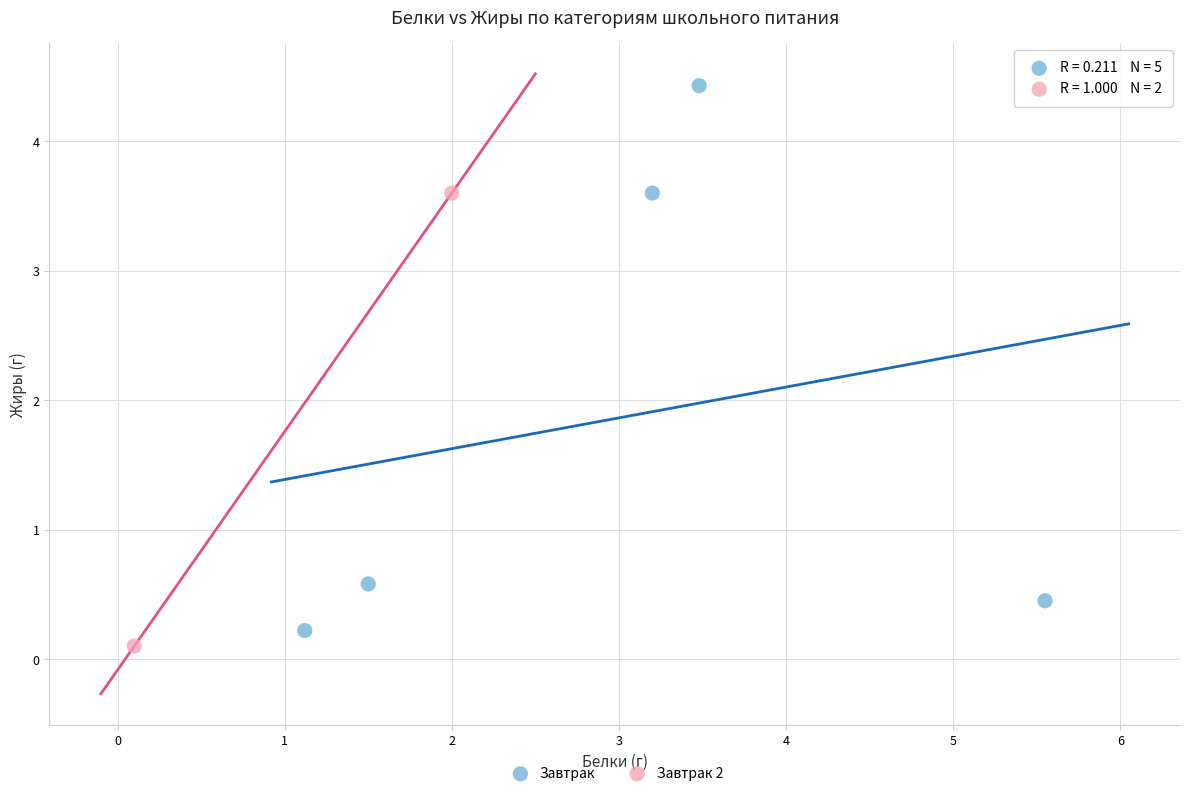

What are all the series names shown in the legend?

Завтрак, Завтрак 2